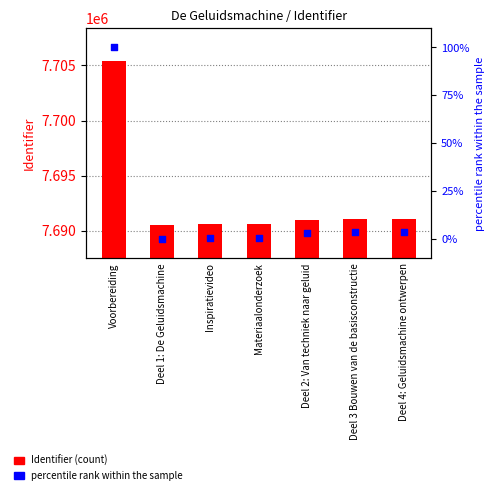

What are all the series names shown in the legend?

Identifier (count), percentile rank within the sample